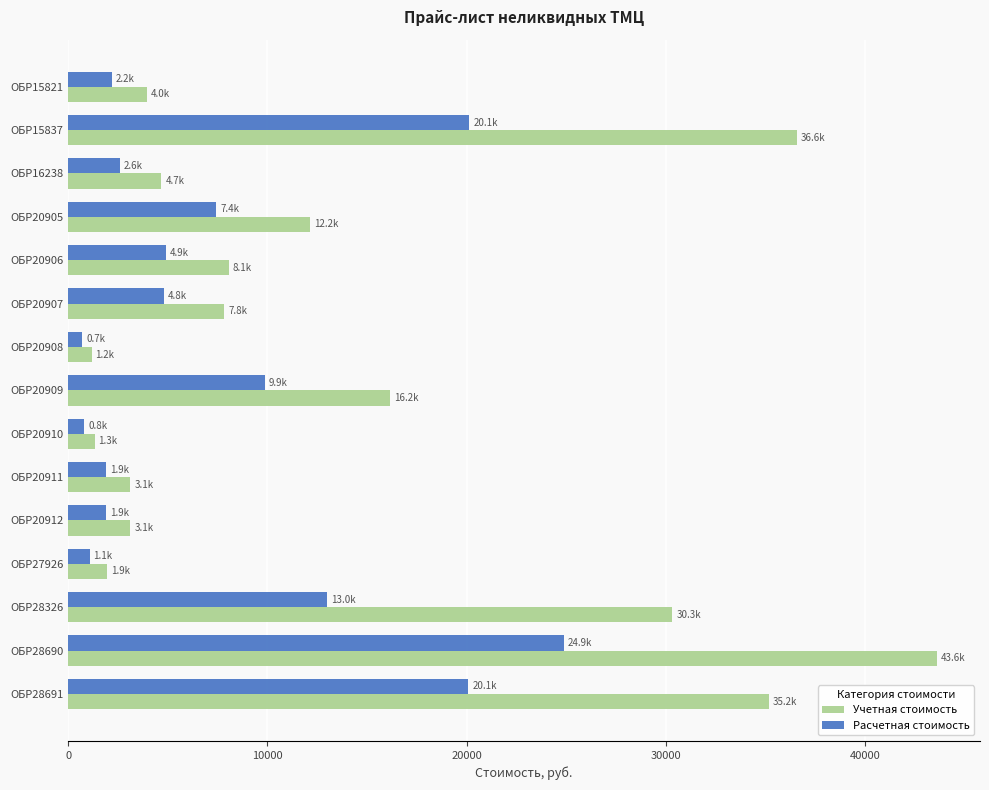

Which series has the widest spread of values?

Учетная стоимость